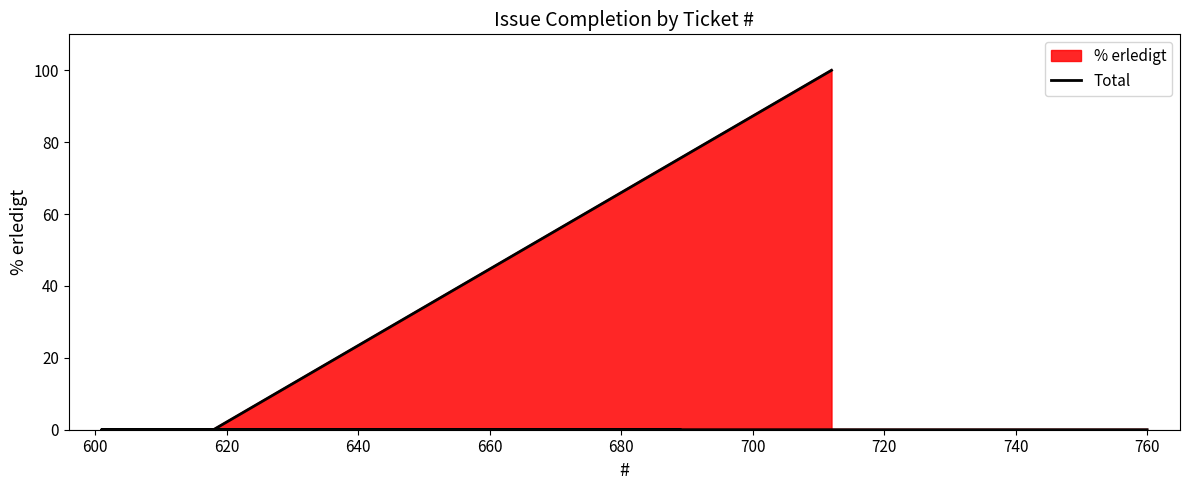

Does the chart have visible grid lines?

No